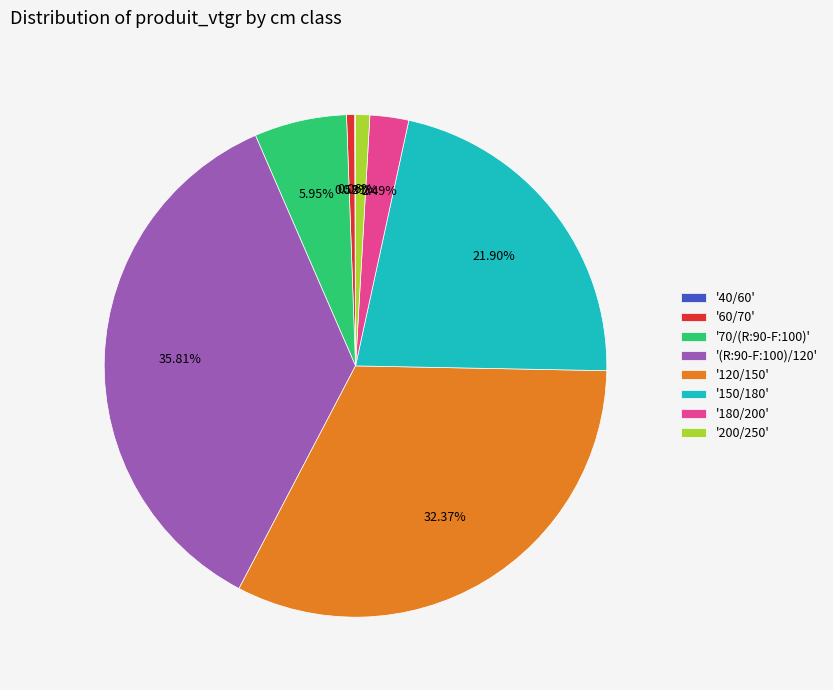

Do '200/250' and '150/180' together represent more than half of the pie?

No